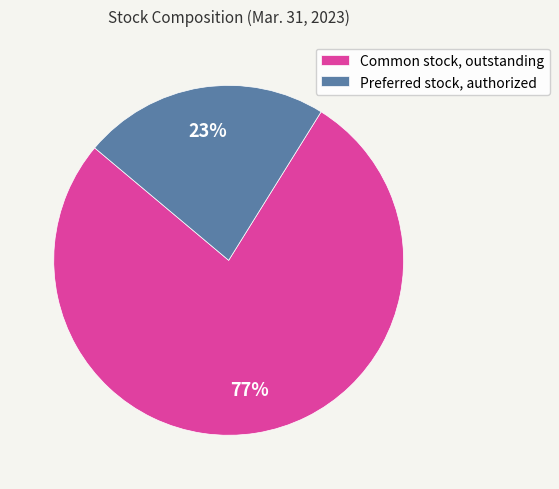

Combined, do Preferred stock, authorized and Common stock, outstanding account for over 50%?

Yes